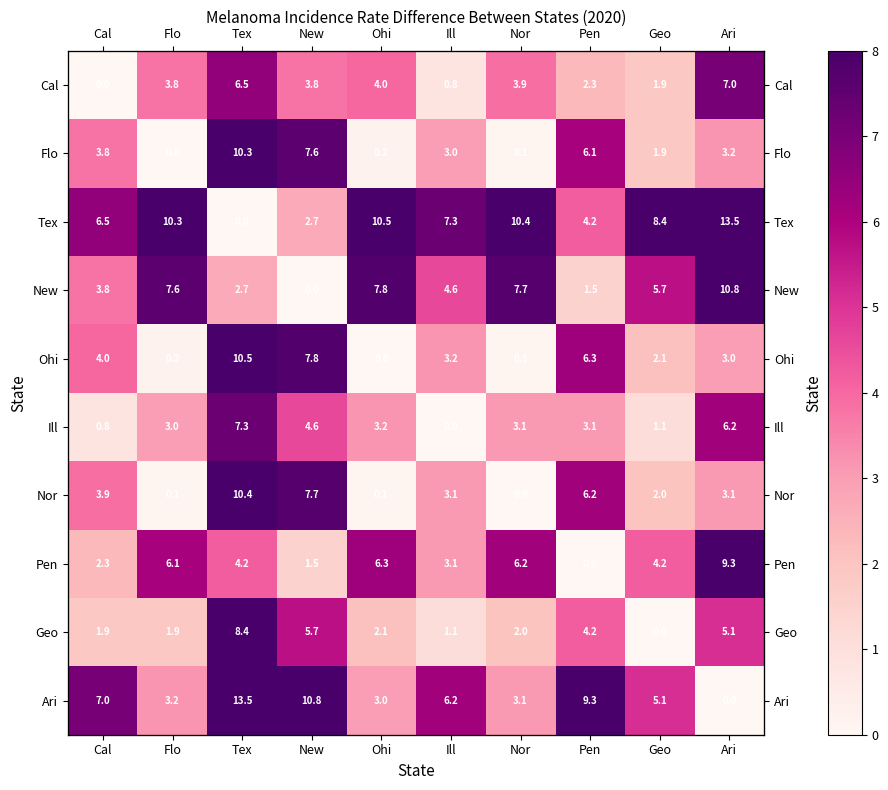

What is the highest value of the Pen series?

9.3